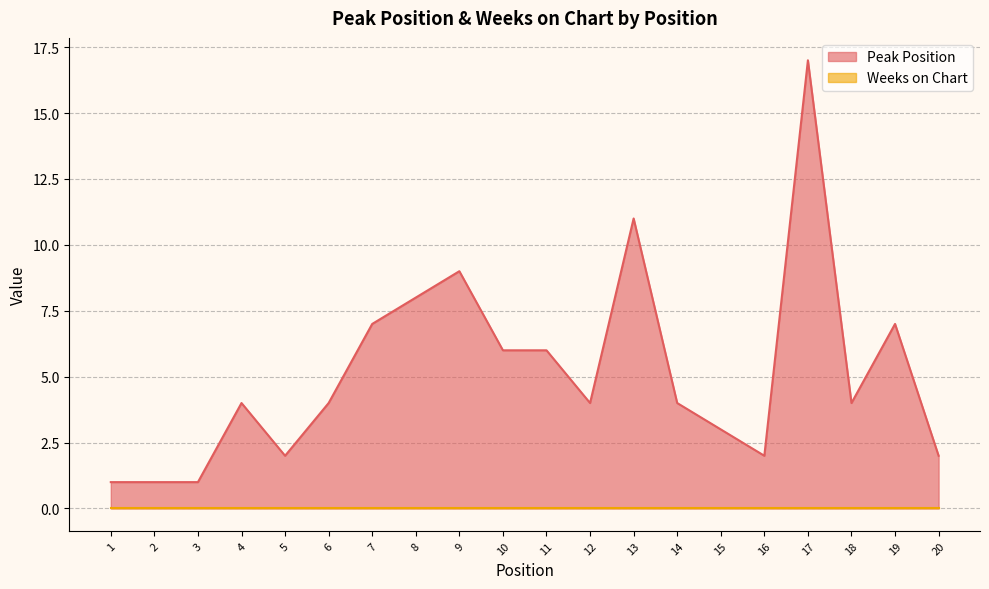

Does the chart display data point markers on the line(s)?

No